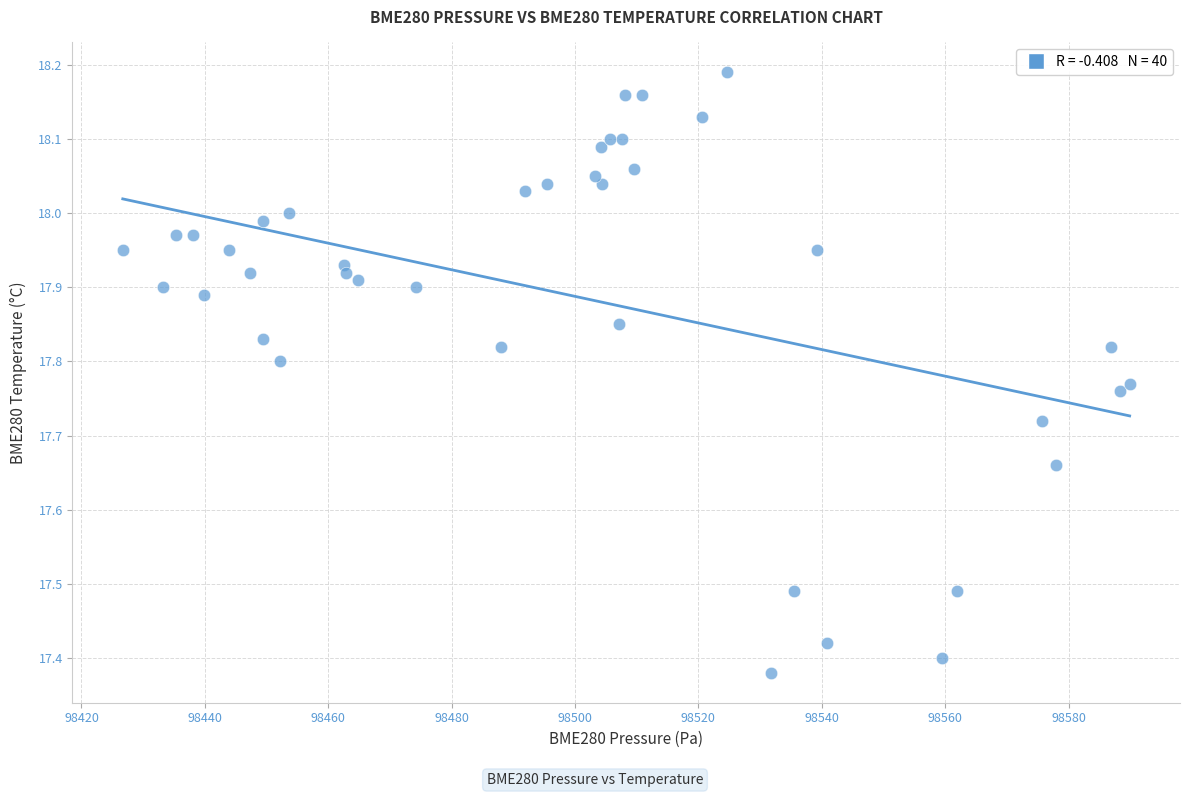

What is the range of X values (max minus min)?

163.2